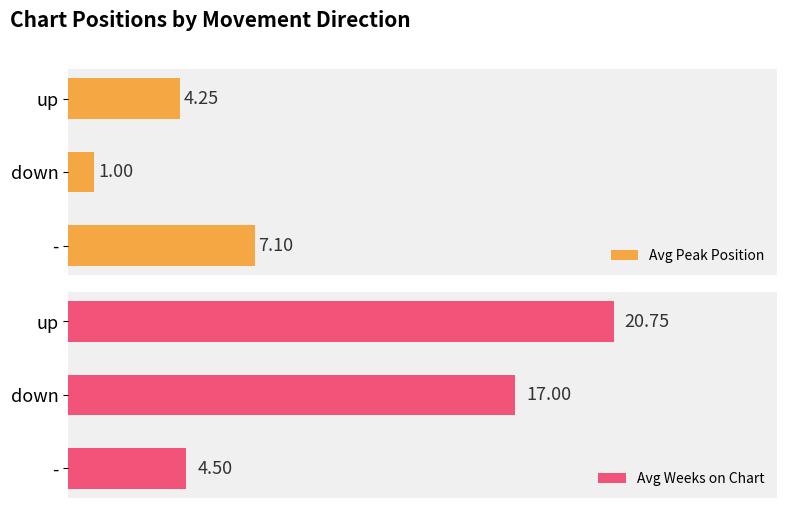

How many bars are there in total?

6